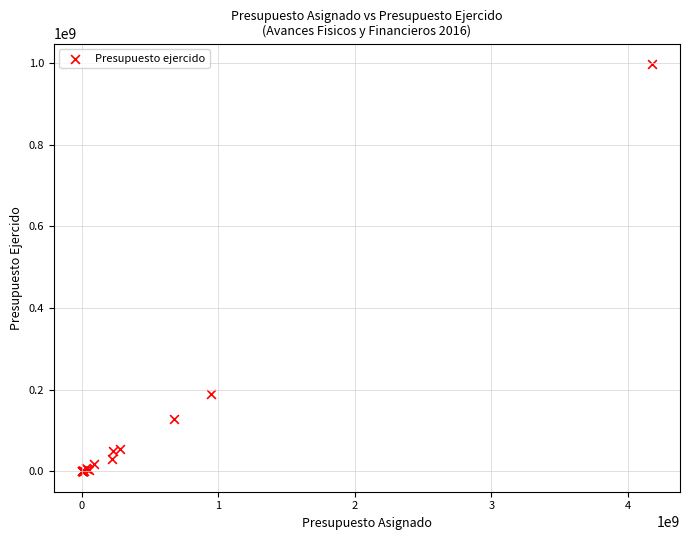

What Y value in the scatter plot is closest to 498559514?

190352062.2